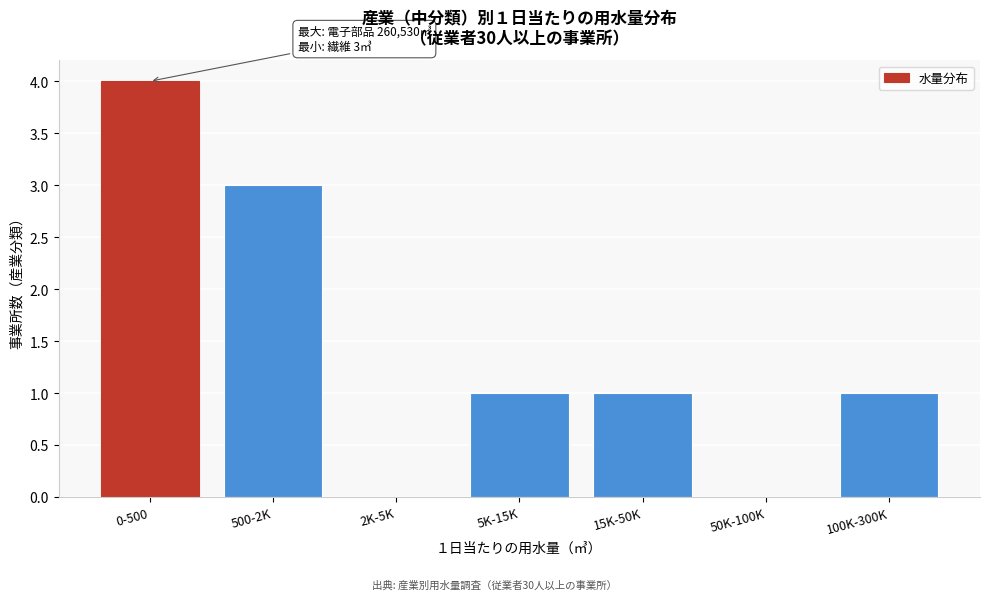

Reading right to left, transcribe all the data shown in this chart.

100K-300K=1	50K-100K=0	15K-50K=1	5K-15K=1	2K-5K=0	500-2K=3	0-500=4